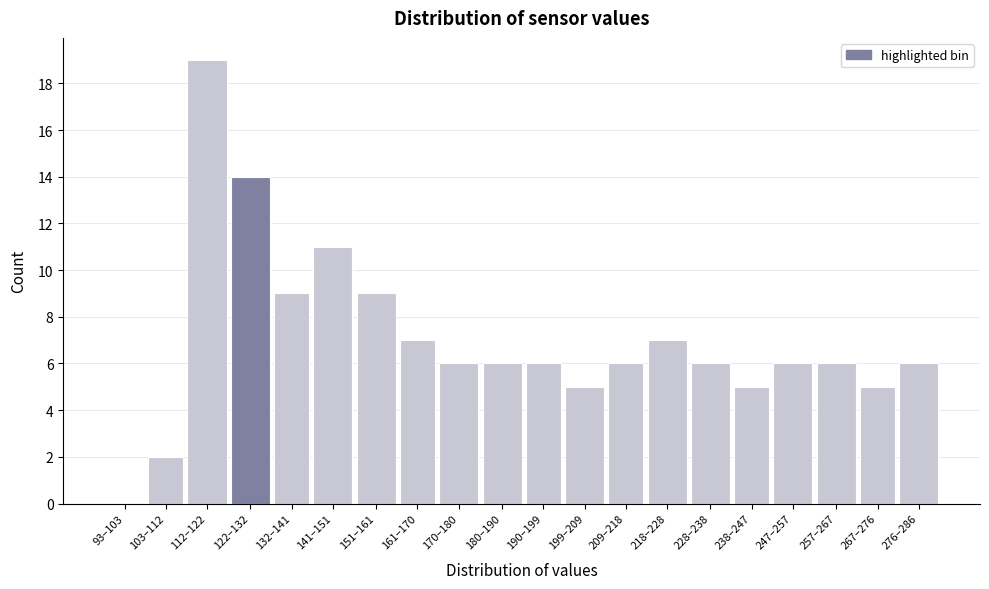

Reading left to right, transcribe all the data shown in this chart.

93–103=0	103–112=2	112–122=19	122–132=14	132–141=9	141–151=11	151–161=9	161–170=7	170–180=6	180–190=6	190–199=6	199–209=5	209–218=6	218–228=7	228–238=6	238–247=5	247–257=6	257–267=6	267–276=5	276–286=6